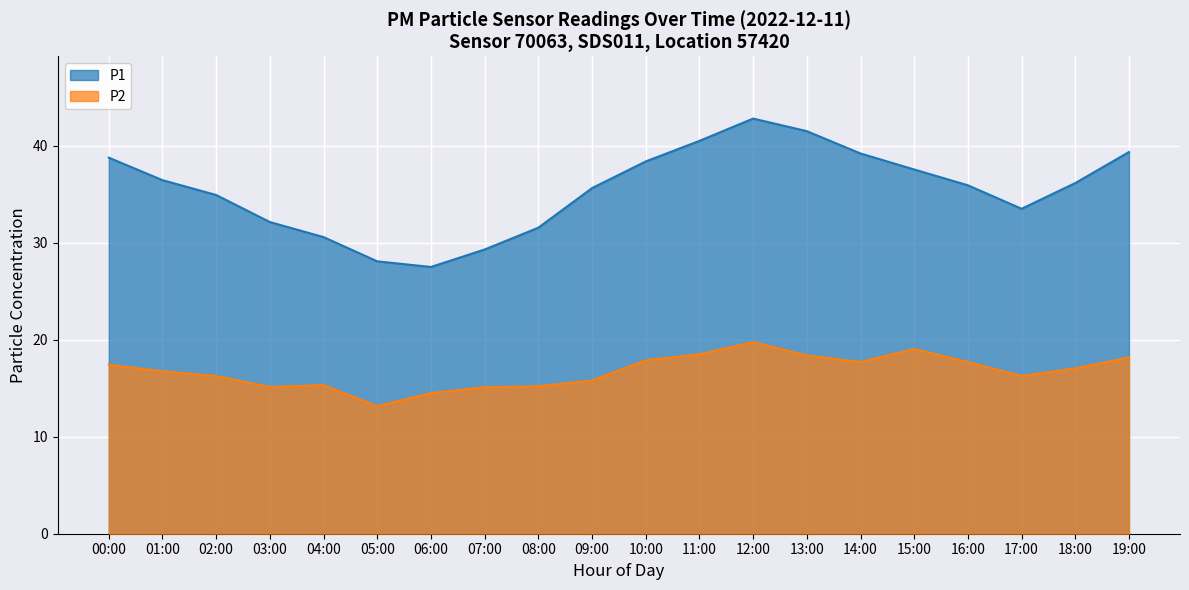

What is the difference between the second highest and minimum values?

14.0